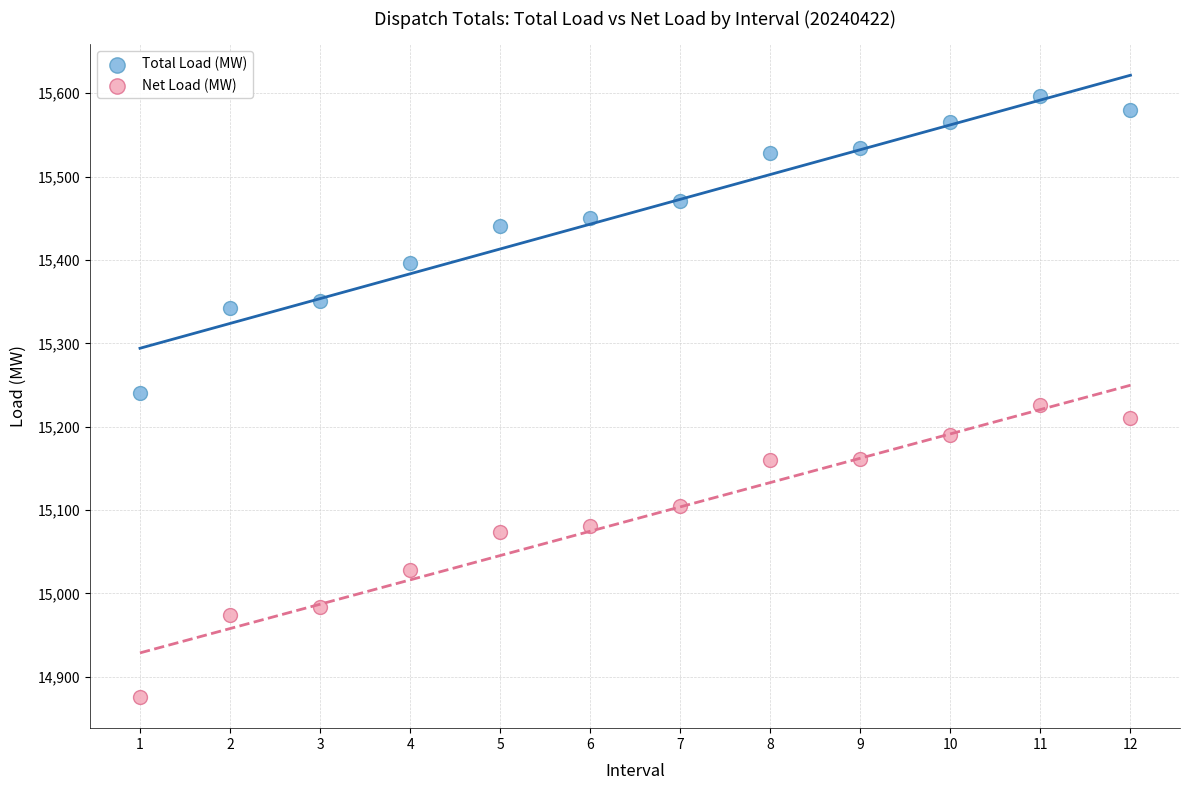

Across all data points, what is the range of Y values (max minus min)?

721.0